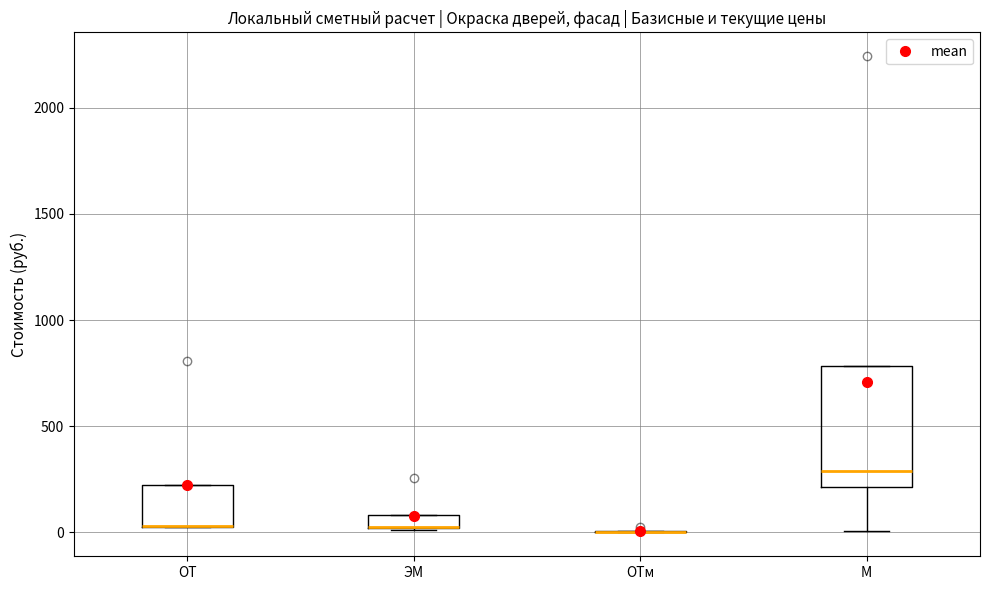

Comparing the boxes themselves (not the whiskers), which one is the tallest?

М